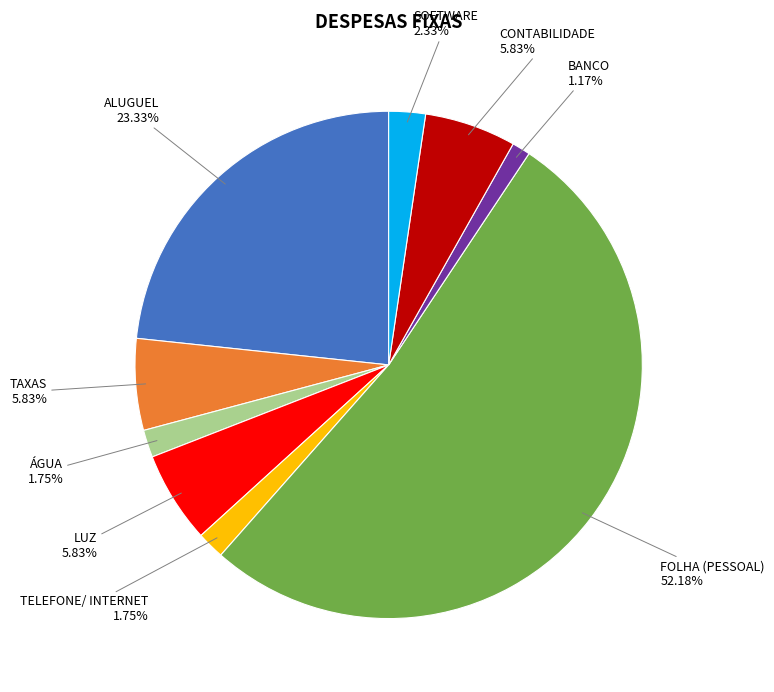

To the nearest percent, what is the average slice percentage?

11%